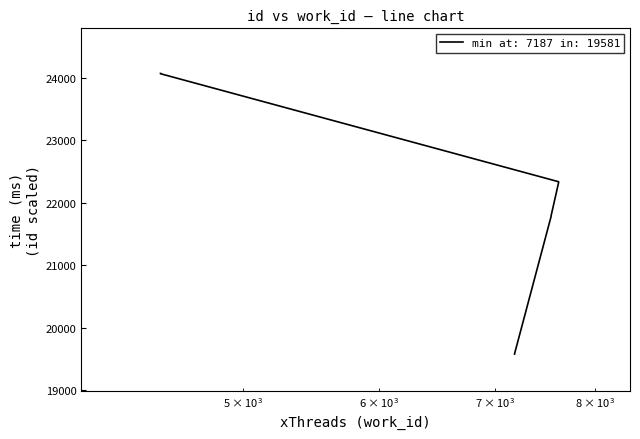

What is the sum of all values?

221959